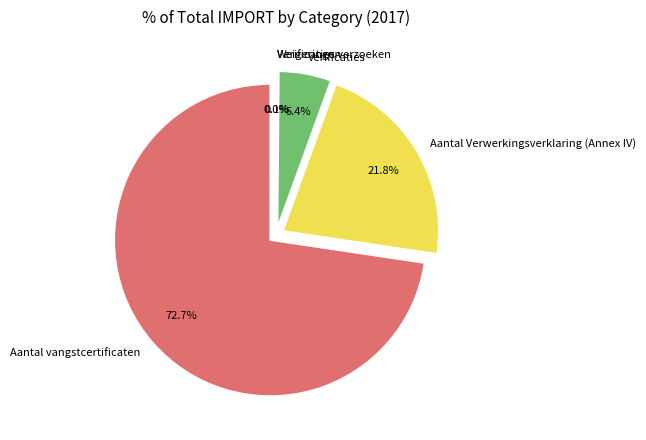

How many slices are in this pie chart?

5